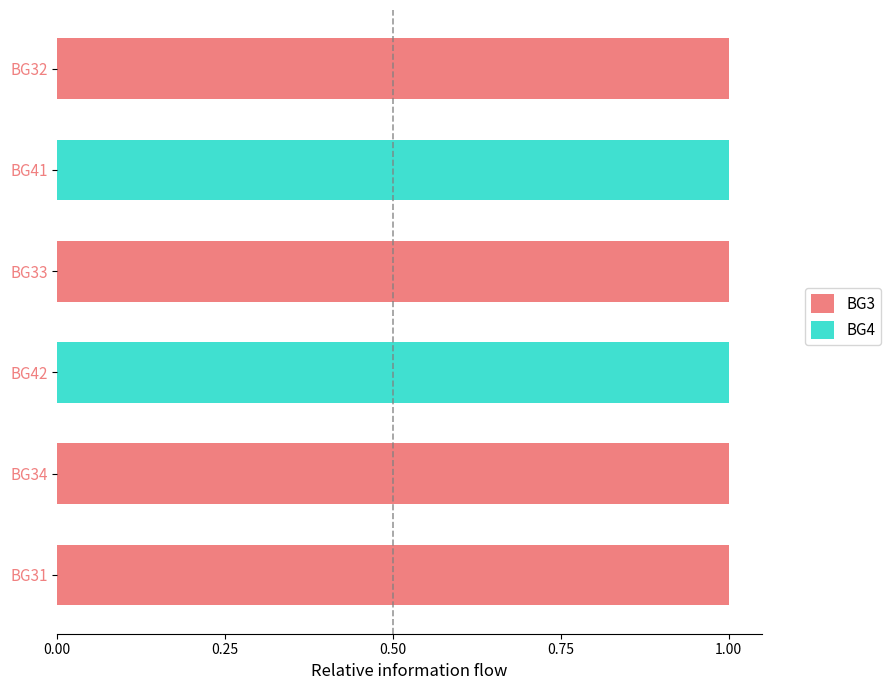

True or false: BG3 has a value of 0 at BG33.

False